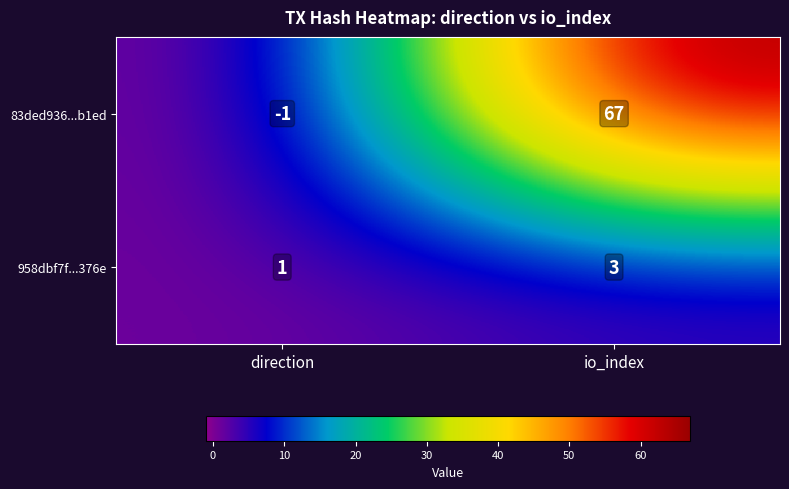

Which series has the widest spread of values?

83ded936...b1ed